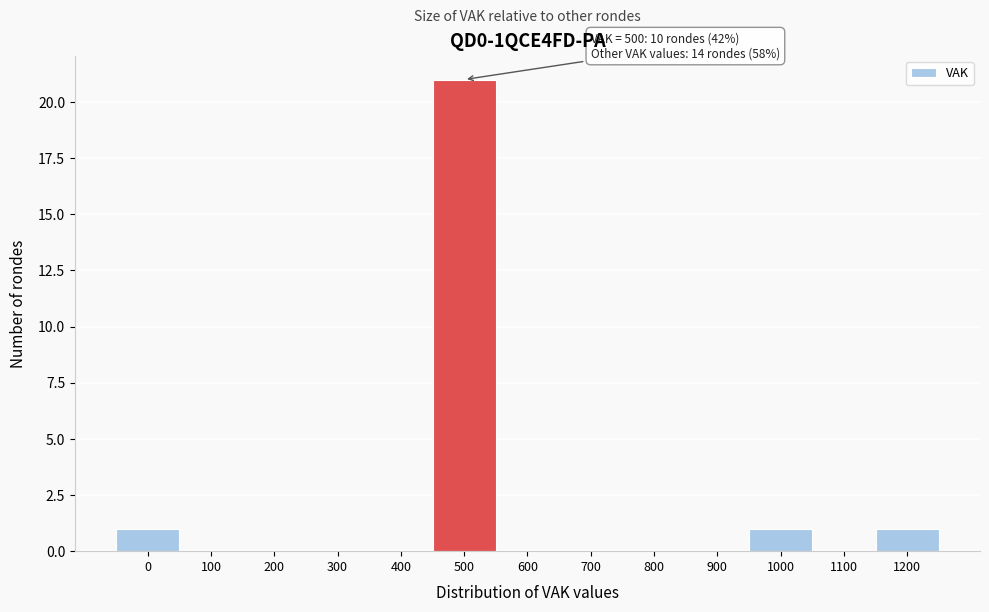

Reading left to right, extract all data points from this chart.

0=1	100=0	200=0	300=0	400=0	500=21	600=0	700=0	800=0	900=0	1000=1	1100=0	1200=1